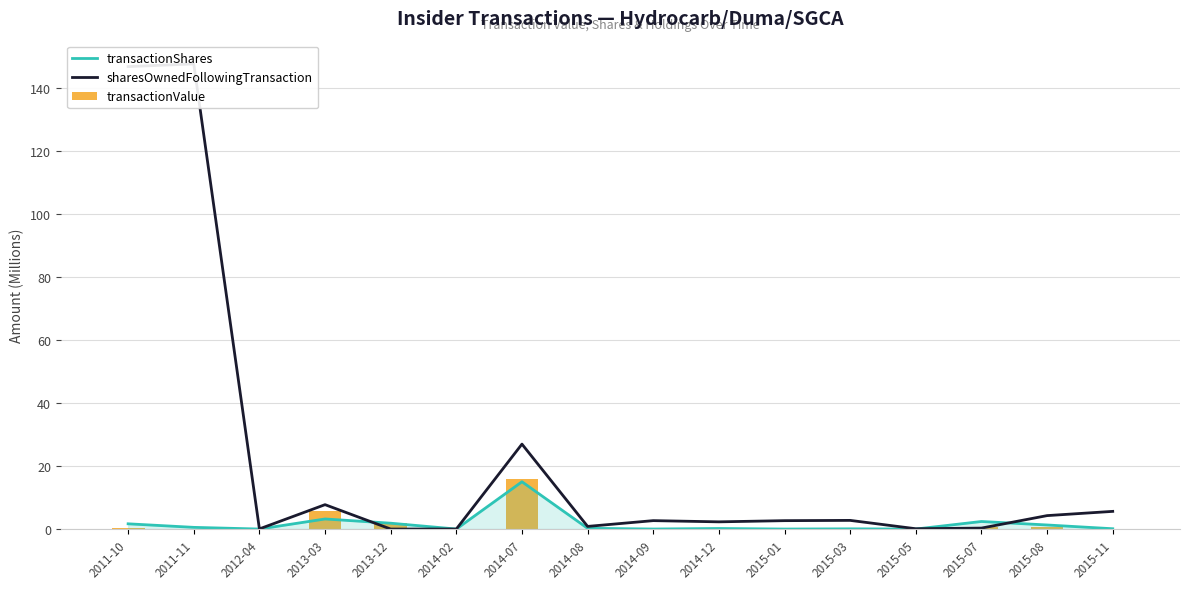

How many data points in sharesOwnedFollowingTransaction are above 2?

10